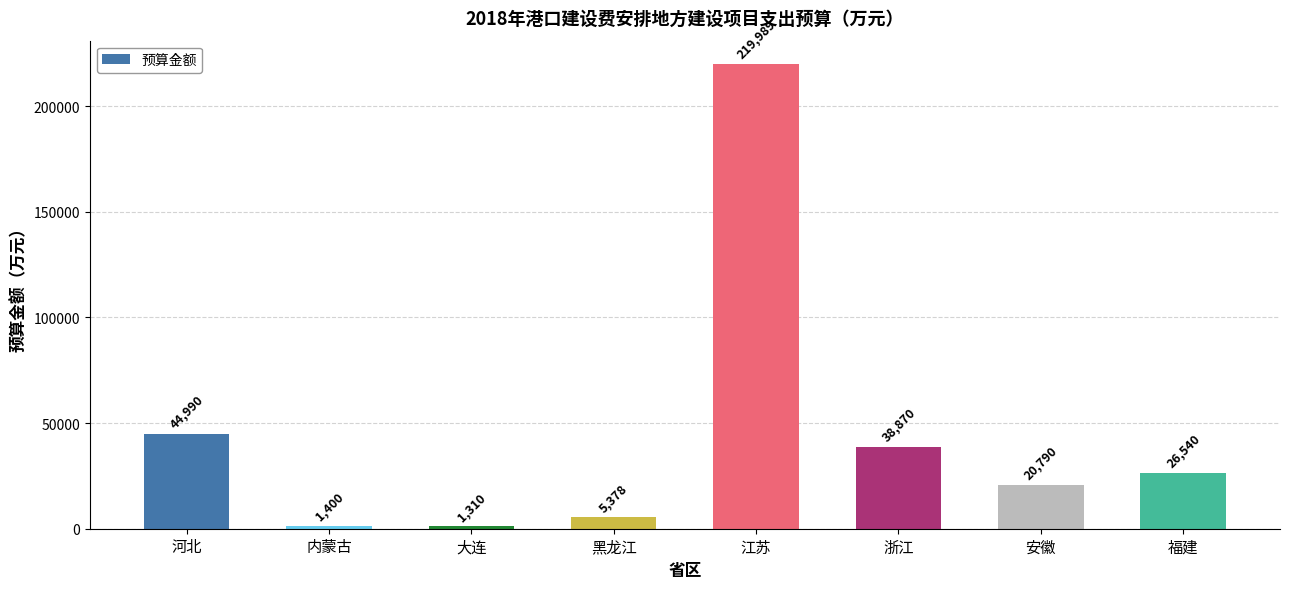

What value does the data have at 大连, to the nearest 100?

1300